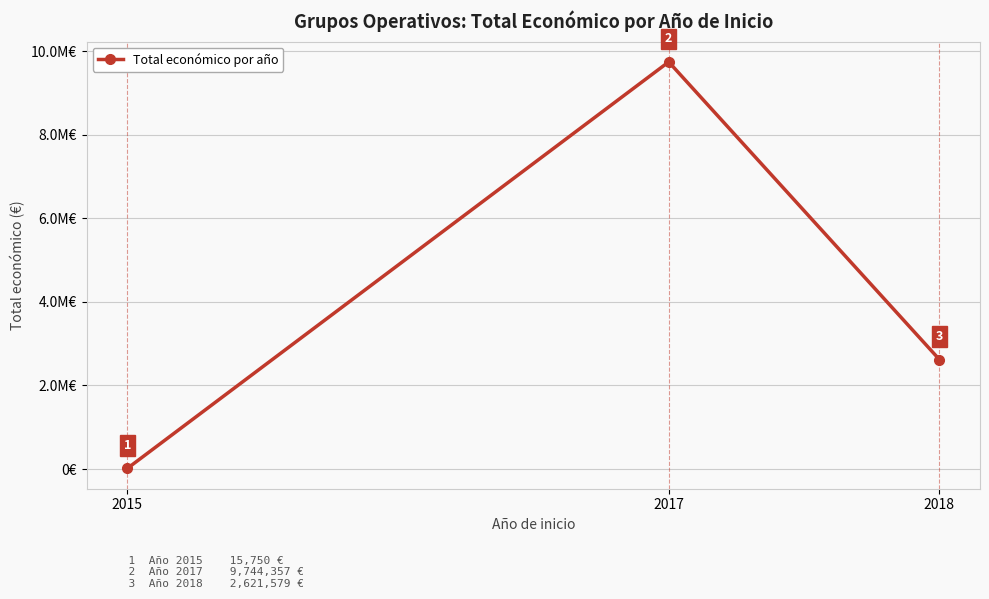

What is the smallest value displayed?

15750